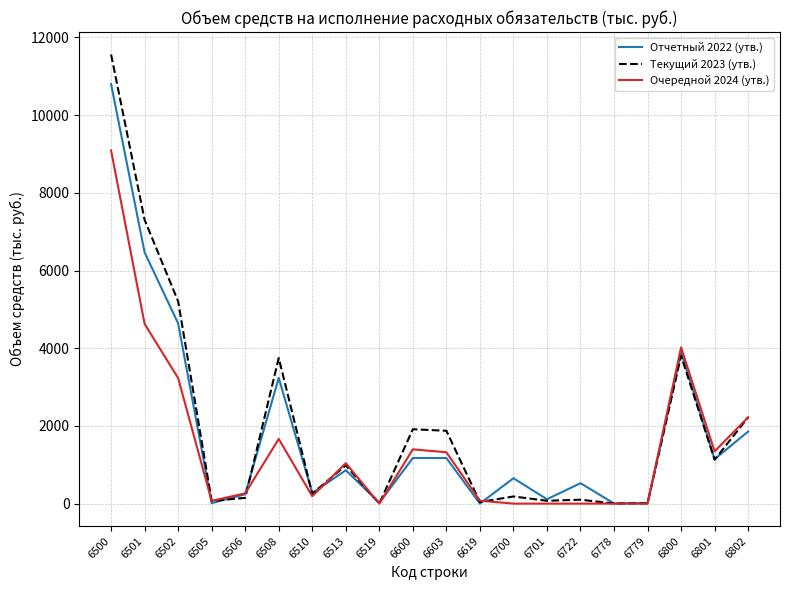

List the series in order of their overall mean, lowest first.

Очередной 2024 (утв.), Отчетный 2022 (утв.), Текущий 2023 (утв.)